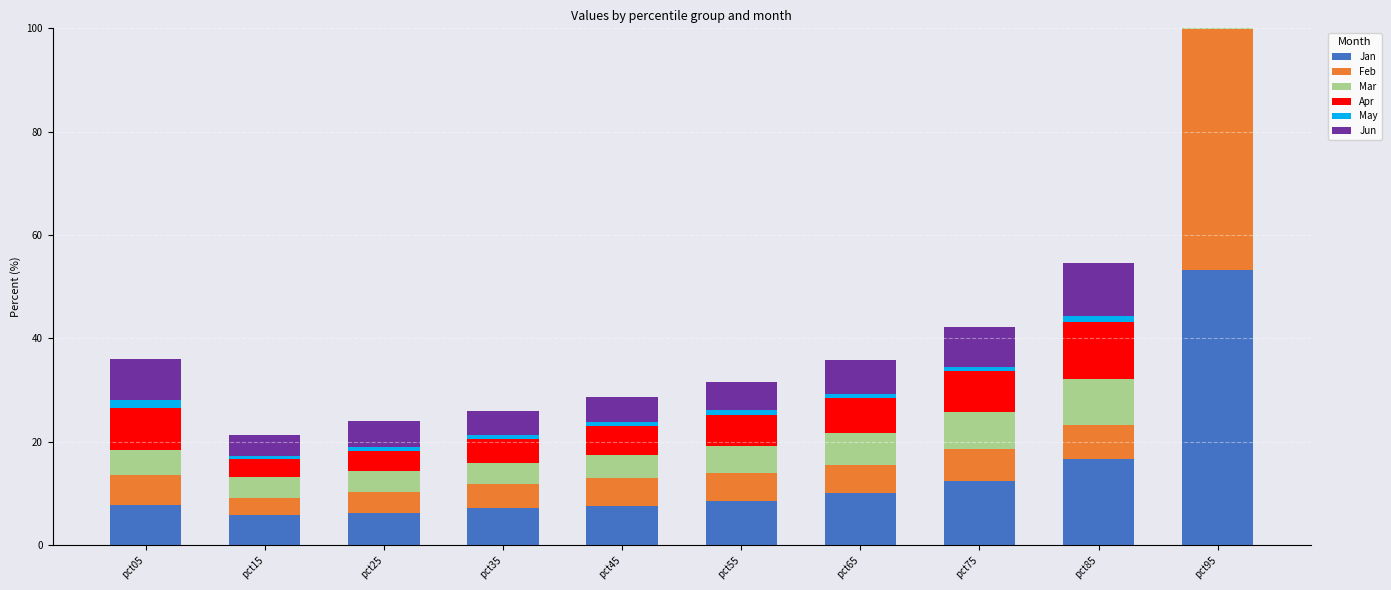

List the labels in order of Jun value, largest first.

pct95, pct85, pct75, pct05, pct65, pct55, pct25, pct45, pct35, pct15